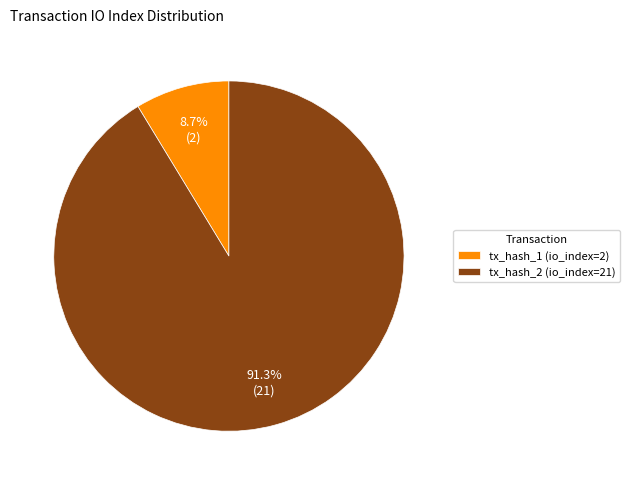

How much of the chart is everything except tx_hash_2 (io_index=21)?

8.7%